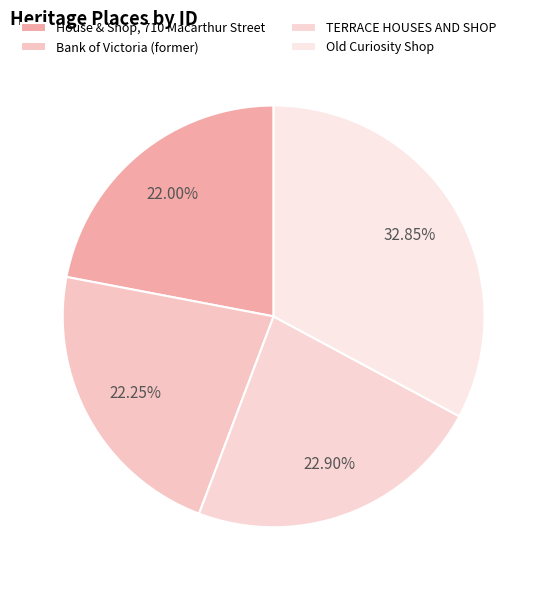

Count the number of slices in the pie.

4